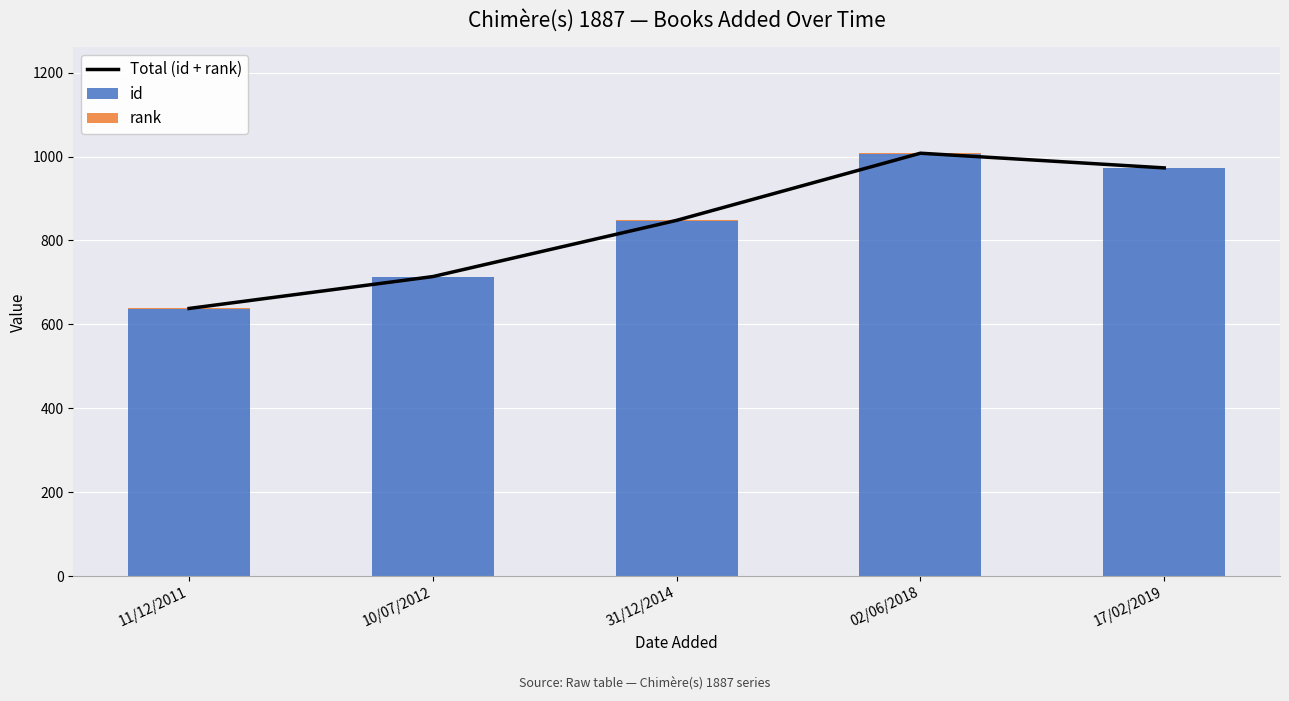

The rank series shows 1 at 10/07/2012. True or false?

True